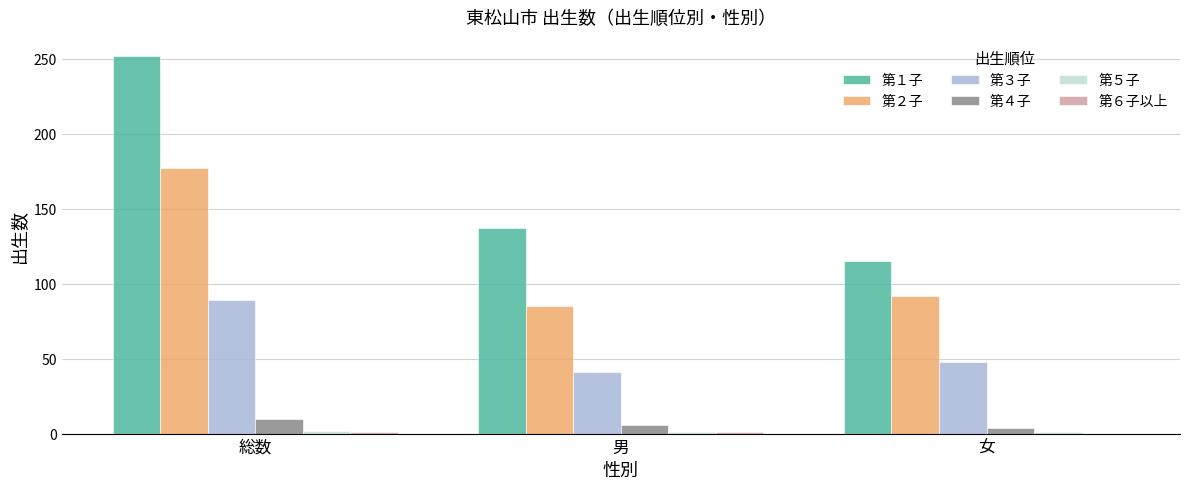

What is the maximum value shown in the chart?

252